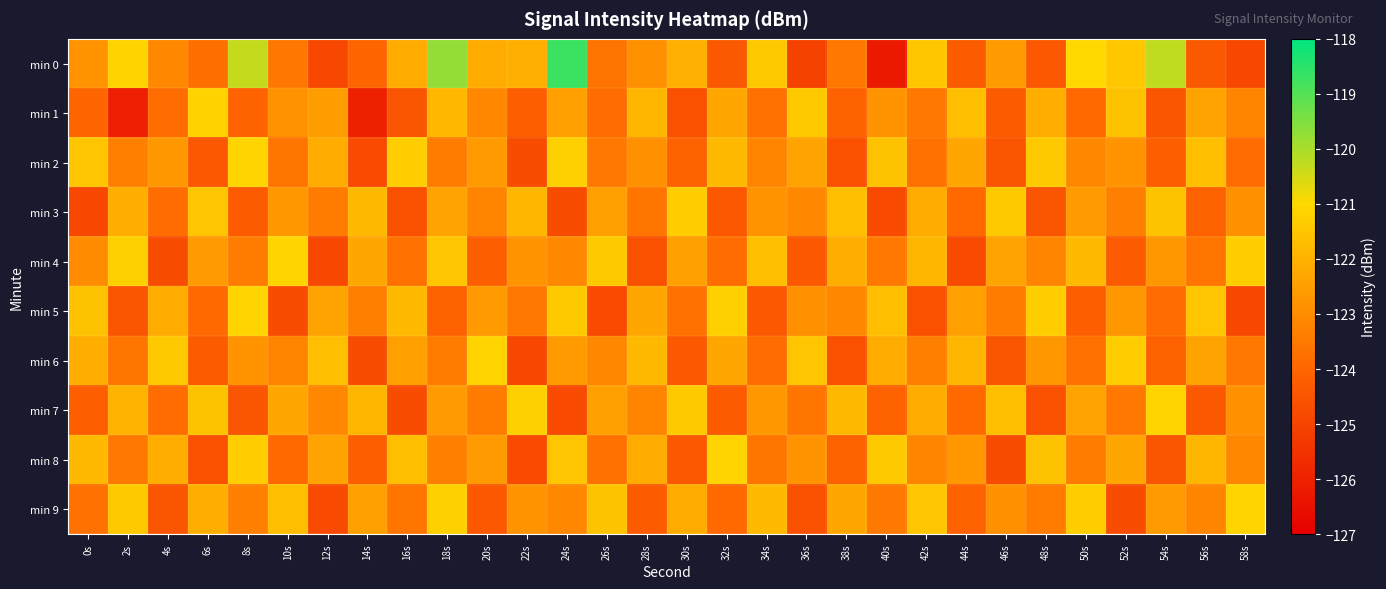

Between 8s and 46s, which is larger?

8s